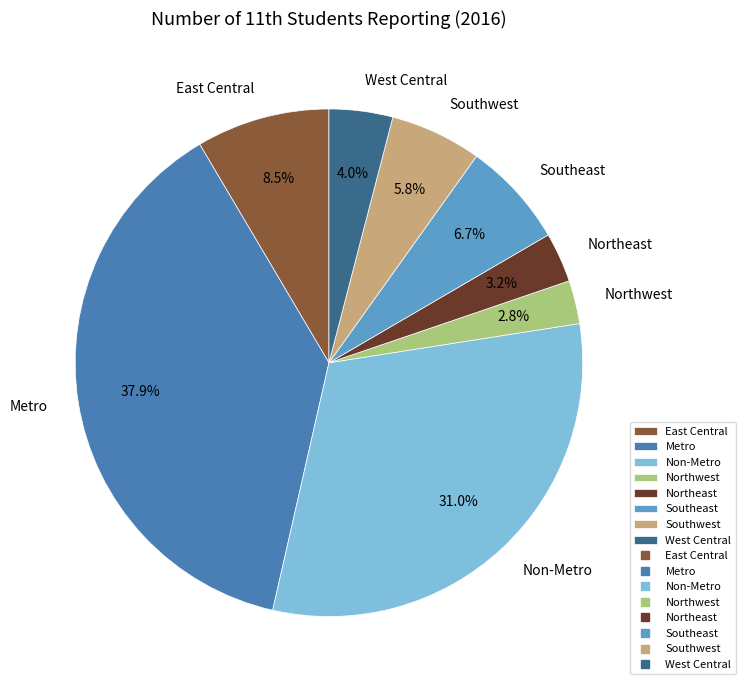

How many slices are in this pie chart?

8